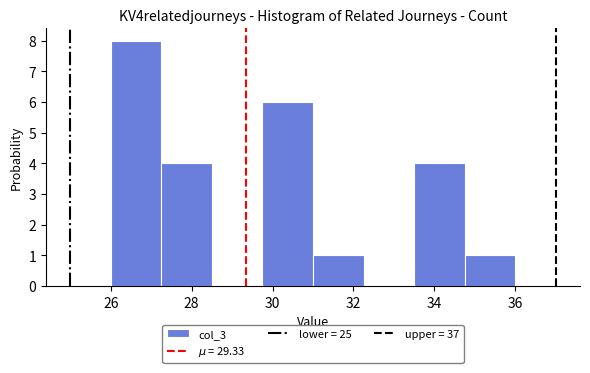

What is the height of the bar covering 29.75 to 31.00 on the x-axis? Neither the bar edges nor the heights are printed on the chart, so give them approximately, as read against the axes.

6